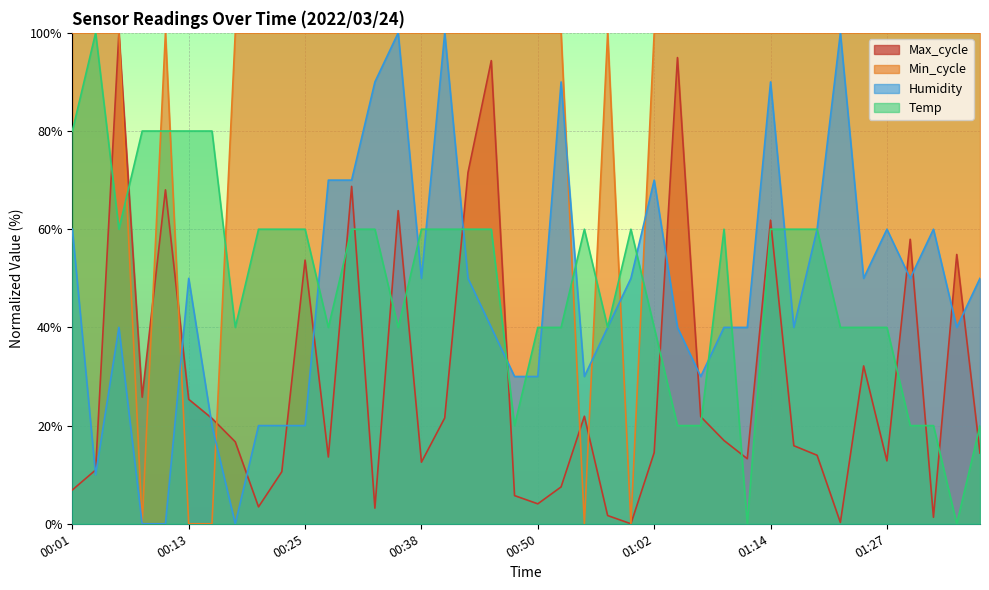

Count the number of data series in this chart.

4